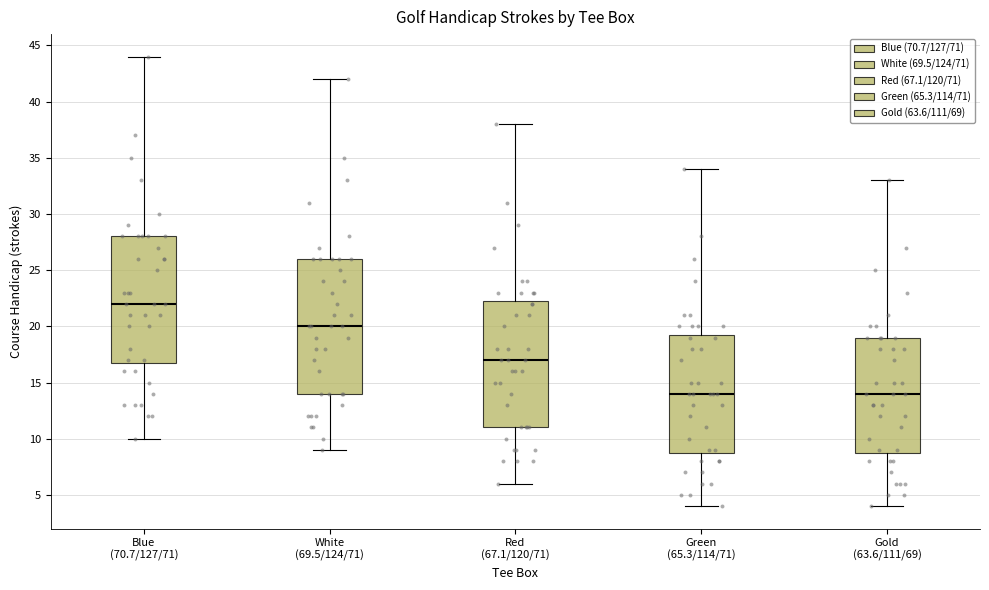

Comparing the boxes themselves (not the whiskers), which one is the tallest?

White (69.5/124/71)